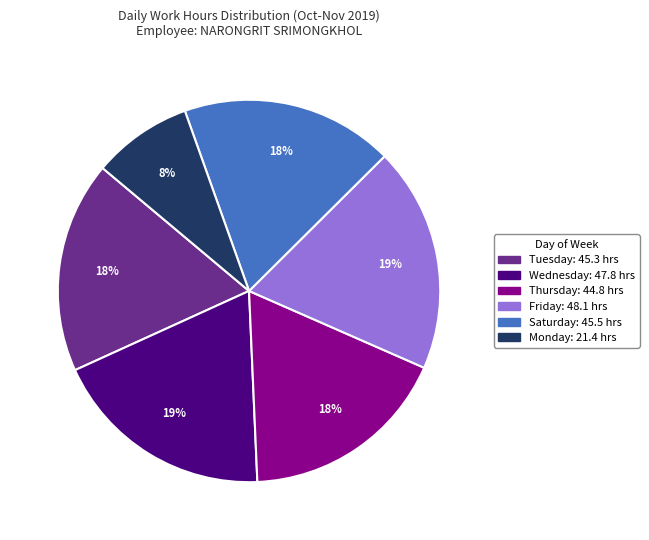

To the nearest percent, what is the difference between the largest and smallest slice percentages?

11%